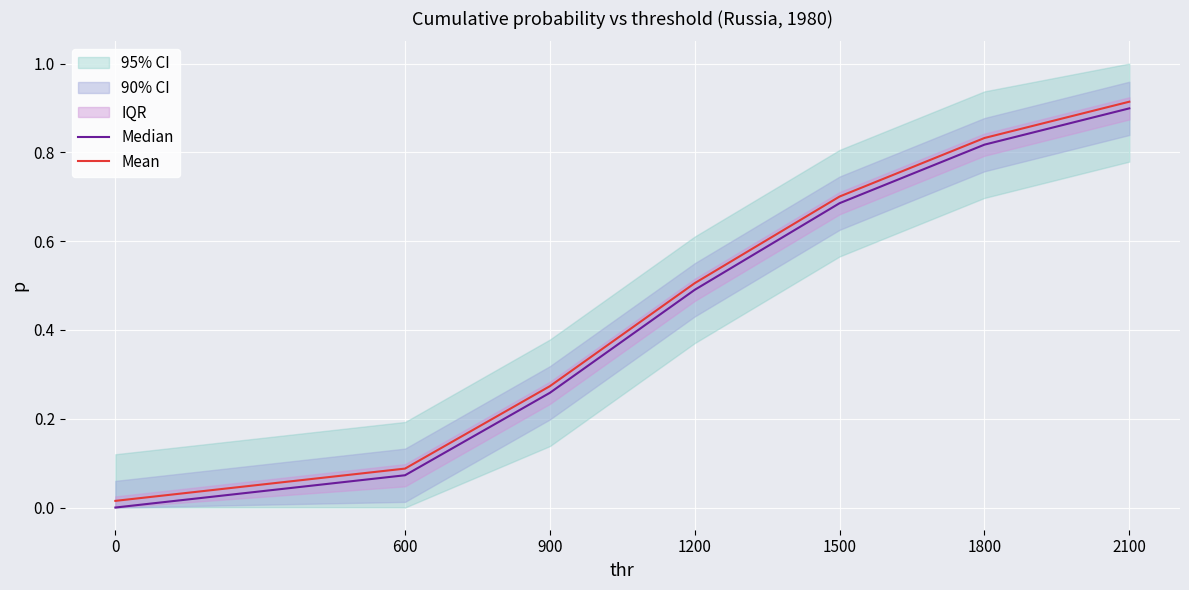

Is it true that Median equals 0.3 at 900?

False